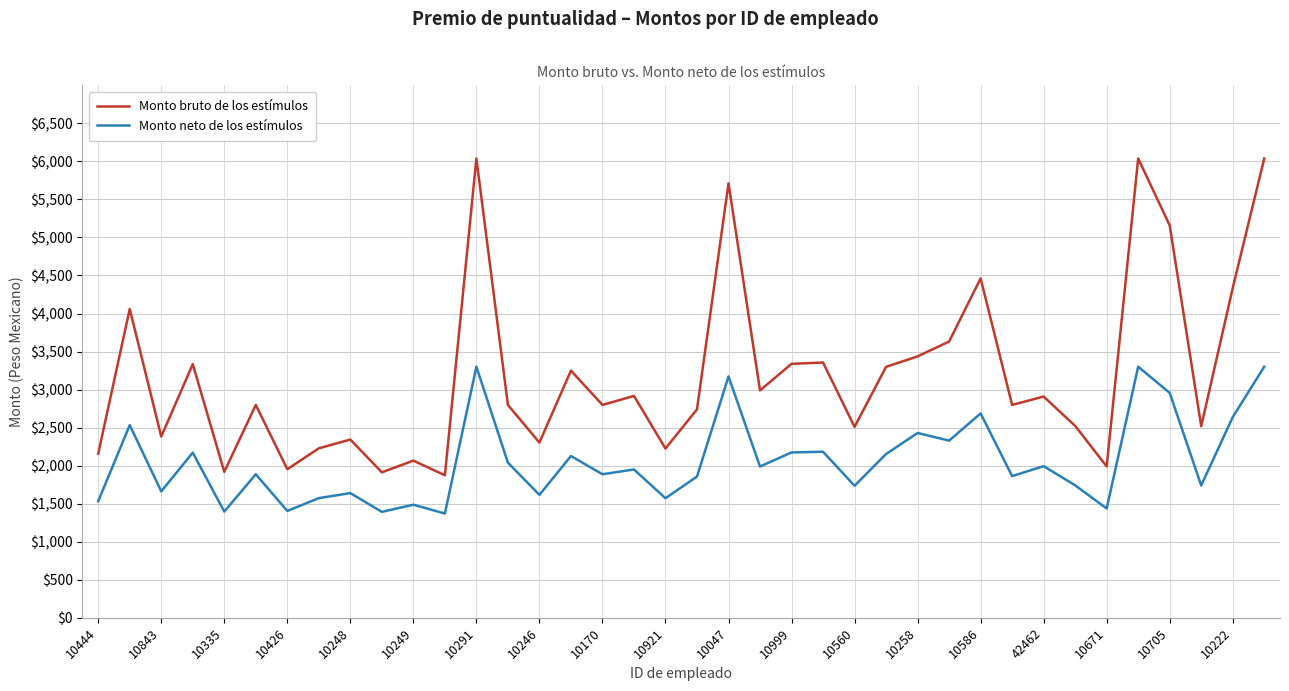

Rank the series by their maximum value, from highest to lowest.

Monto bruto de los estímulos, Monto neto de los estímulos